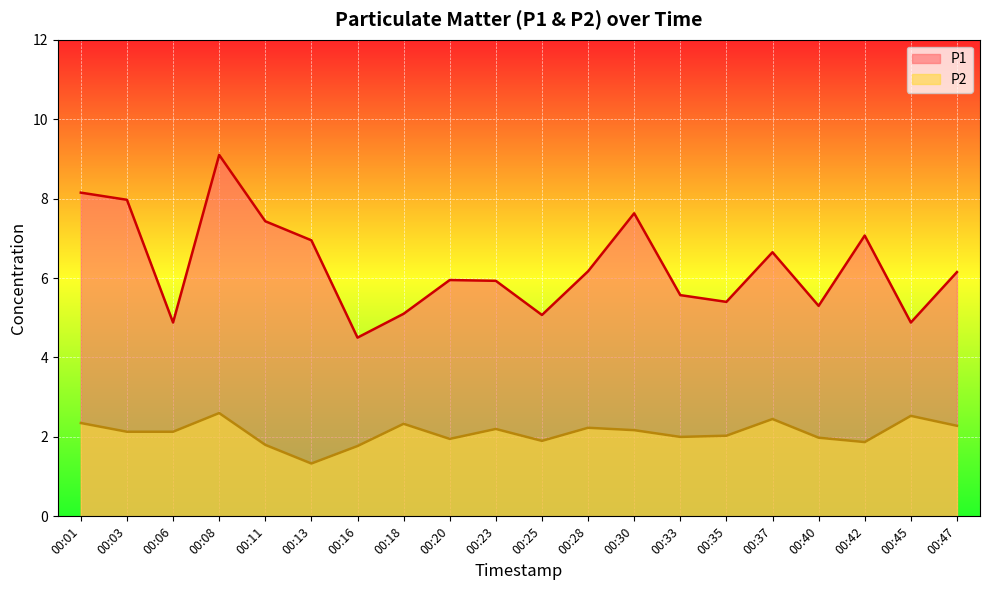

What is the value of the P1 point at the 13th from the left?

7.6